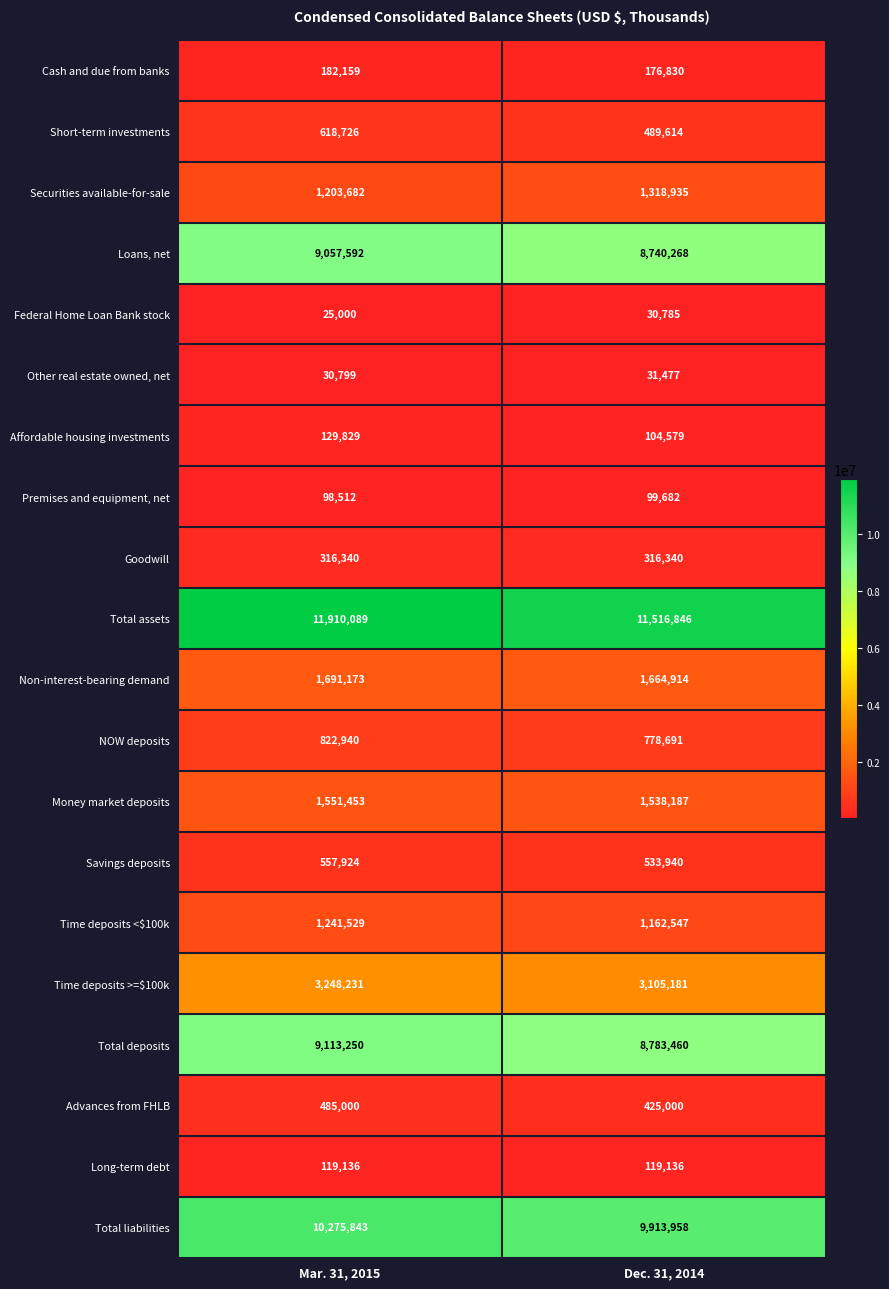

Count the number of categories in the chart.

2